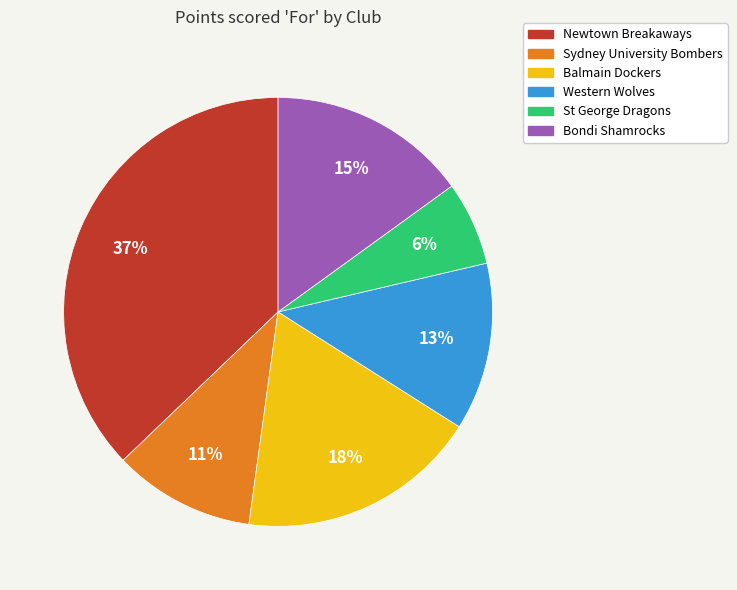

To the nearest percent, what is the average slice percentage?

17%